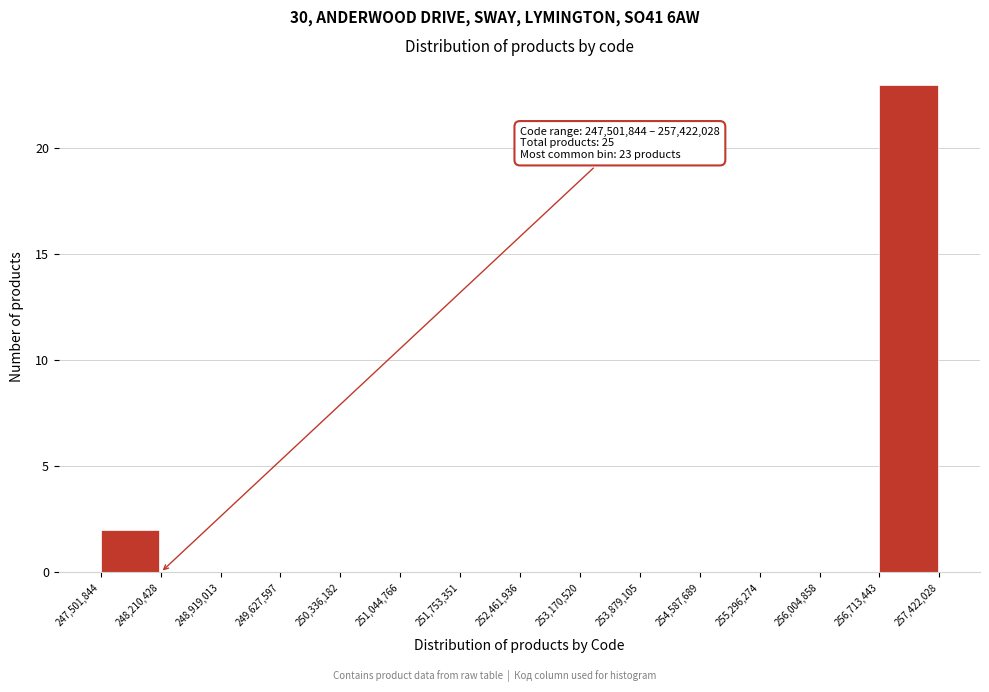

Which range on the x-axis has the tallest bar?

256,713,443 to 257,422,028